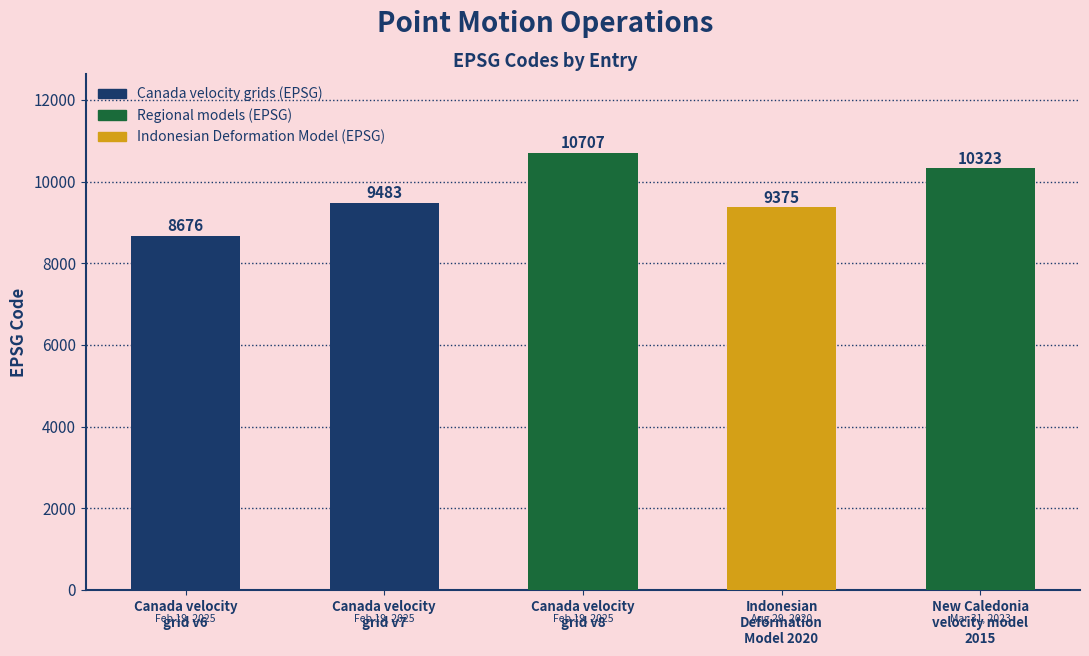

What is the minimum value shown in the chart?

8676